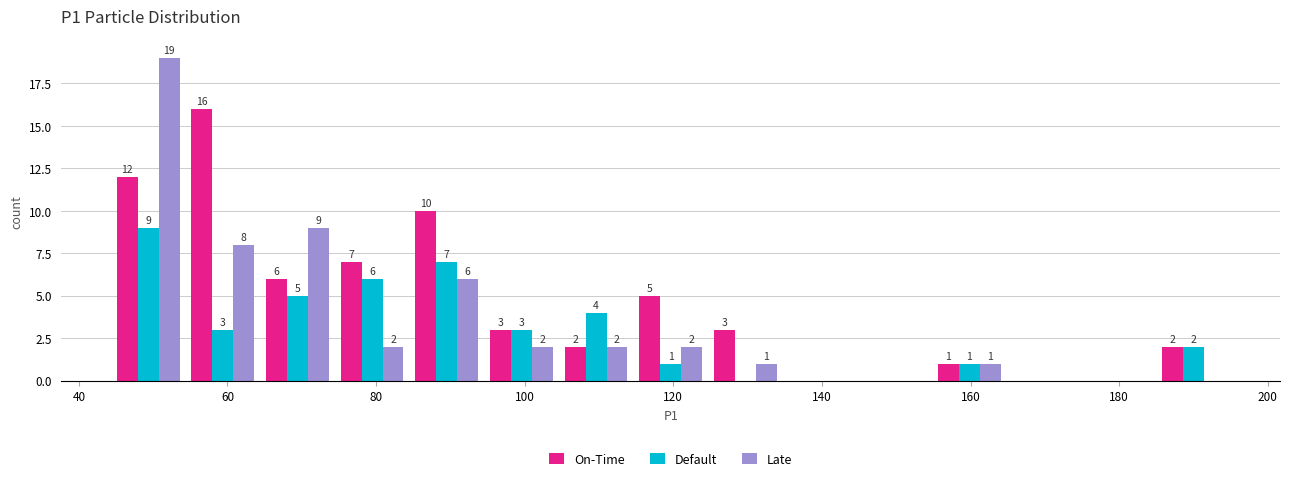

In the Default series, which range on the x-axis has the tallest bar?

44 to 54